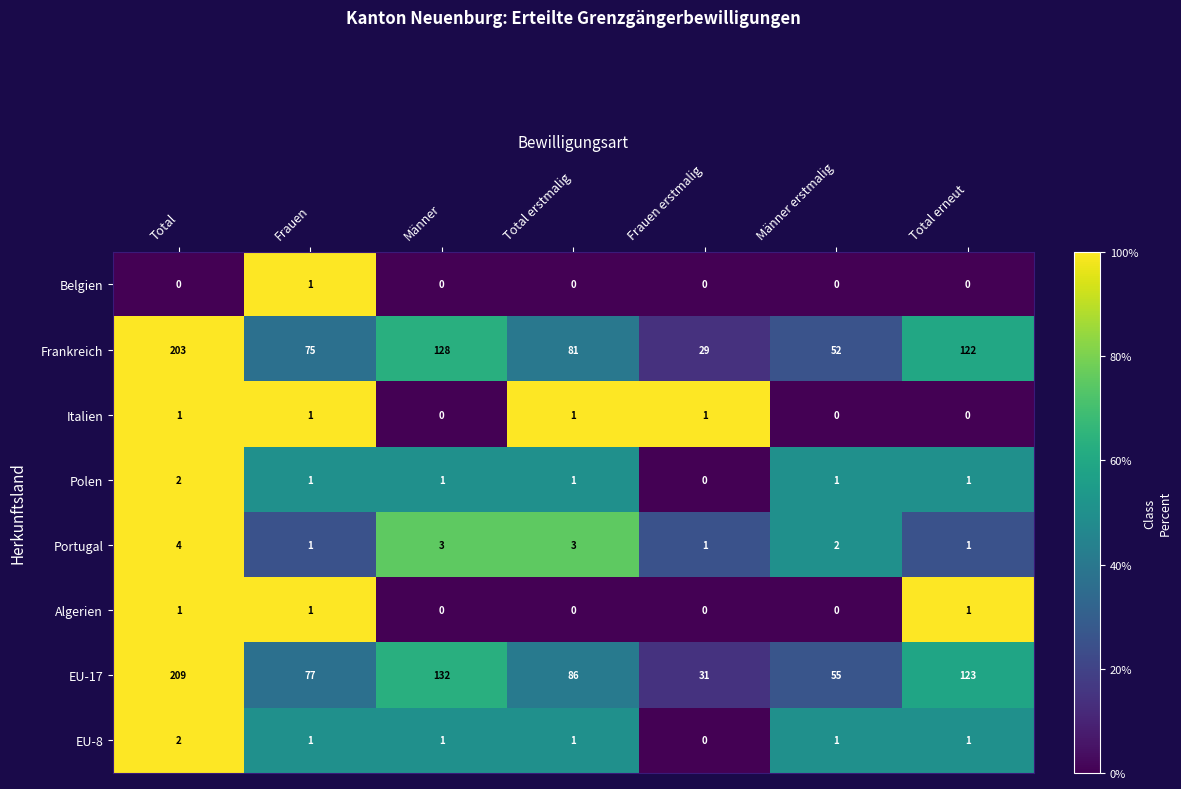

What is the total value across all series at Frauen?

158